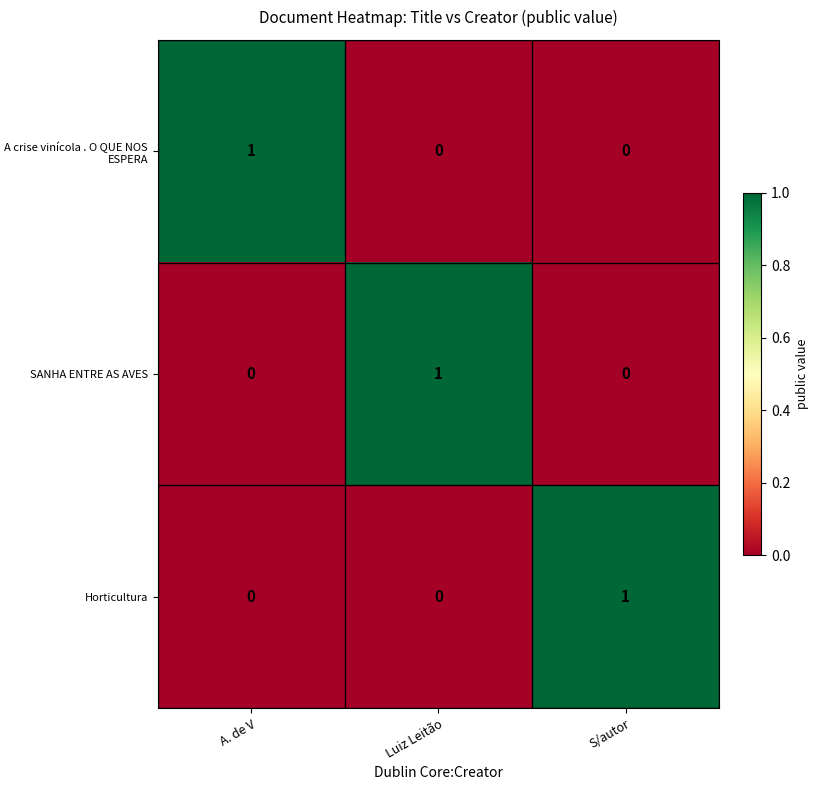

At how many categories does at least one series exceed 0?

3